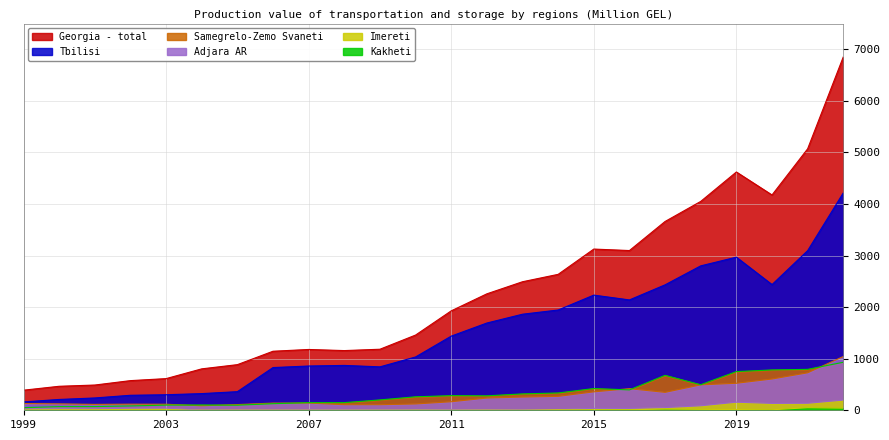

The Imereti series shows 22.3 at 2003. True or false?

False